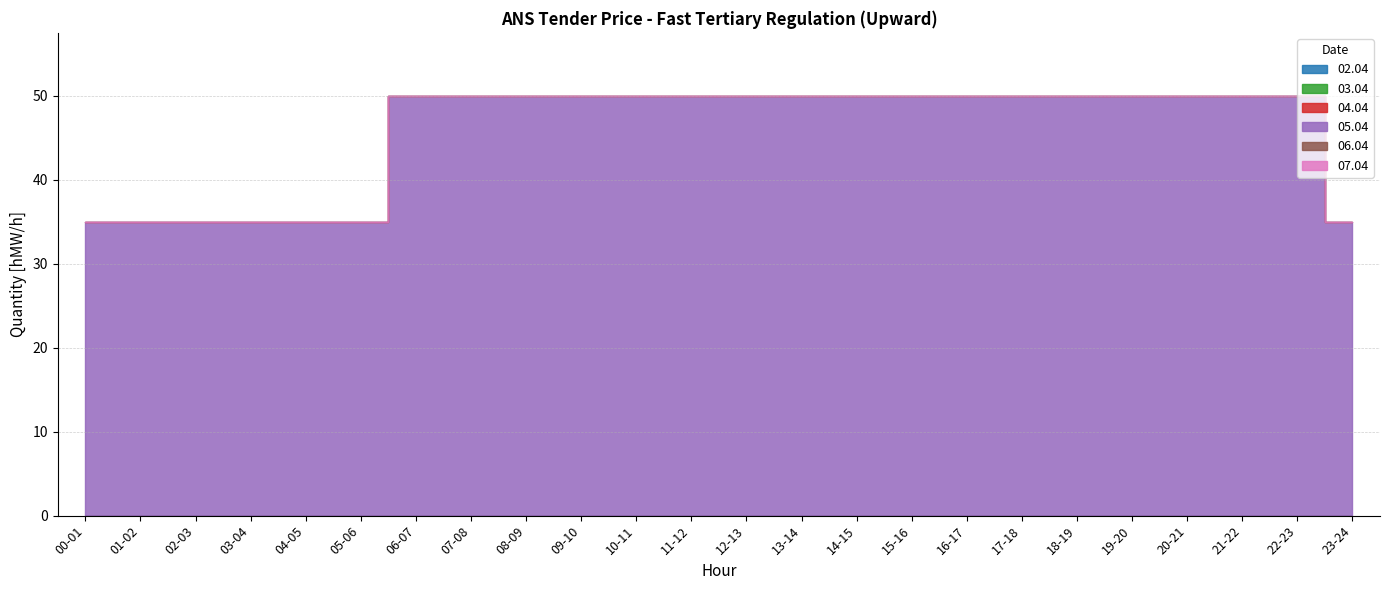

How many series are shown in this chart?

6